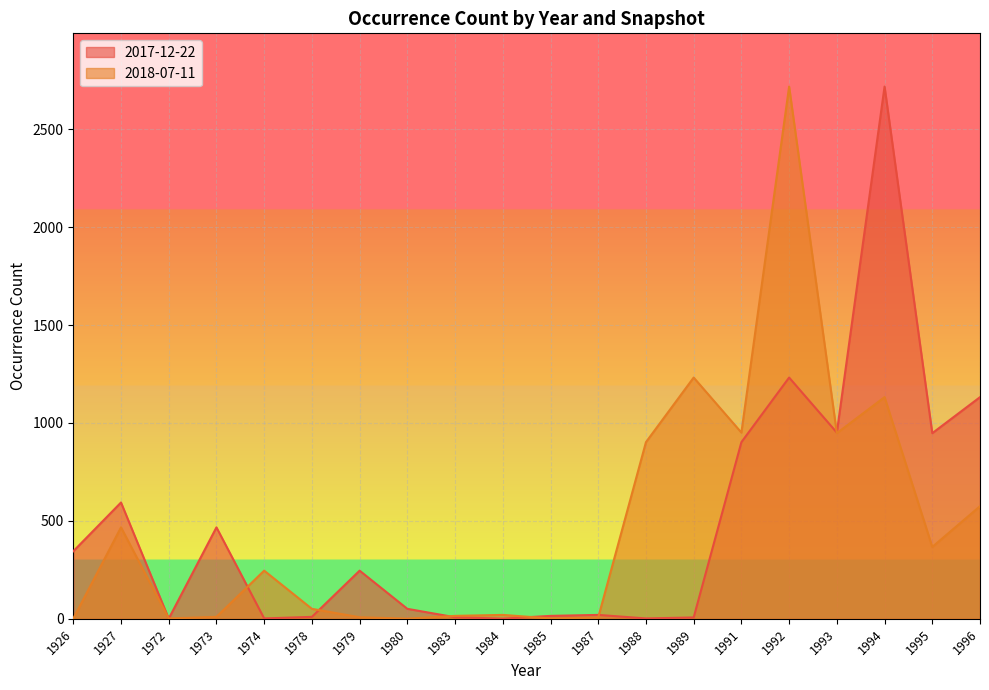

Reading right to left, extract all data points from this chart.

2017-12-22: 1132	948	2718	951	1232	902	7	2	20	15	1	8	51	246	10	2	467	1	594	345
2018-07-11: 575	367	1132	948	2718	951	1232	902	7	2	20	15	1	8	51	246	10	2	467	1